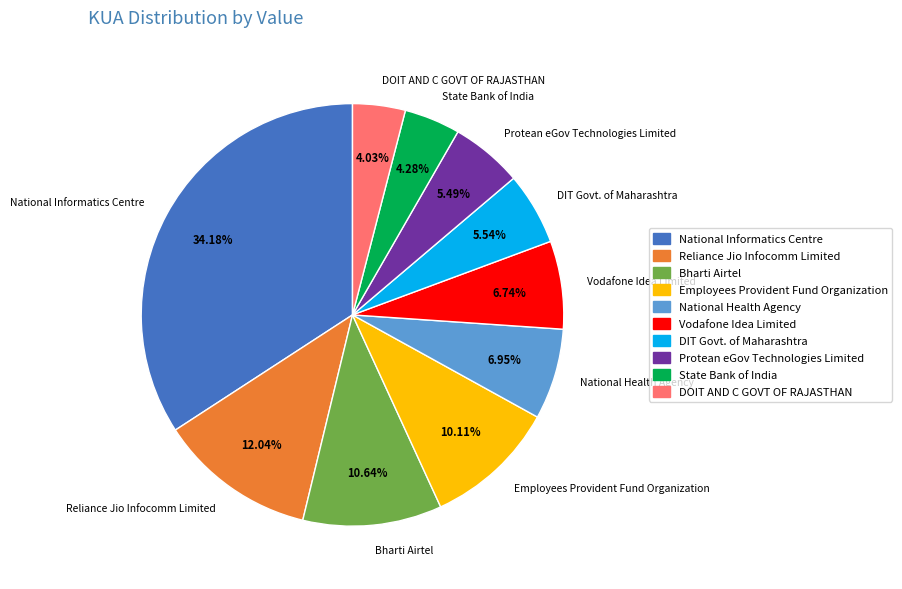

Between Protean eGov Technologies Limited and Vodafone Idea Limited, which is larger?

Vodafone Idea Limited